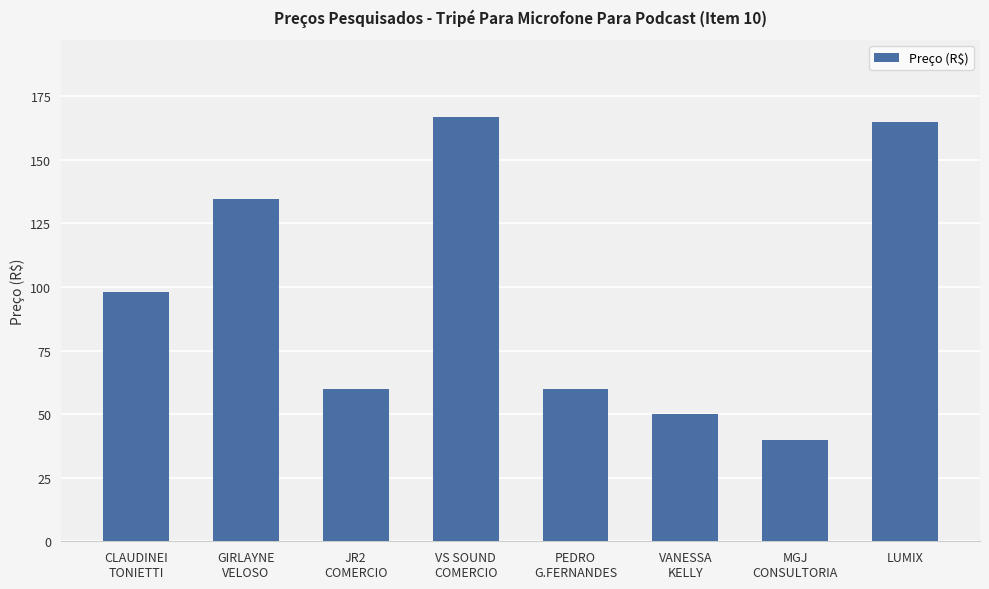

What position from the right is VS SOUND
COMERCIO?

5